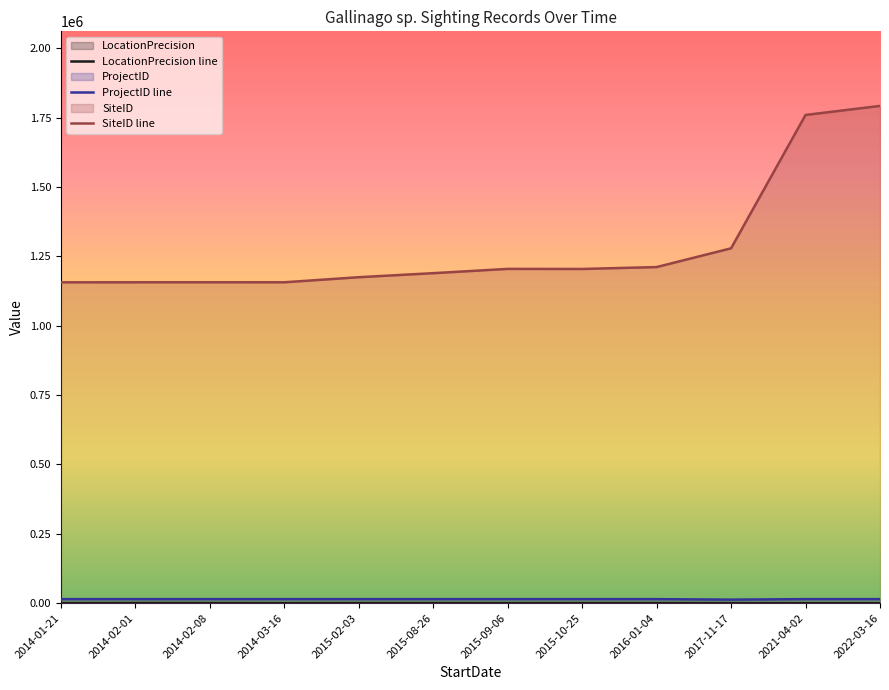

Does the chart display data point markers on the line(s)?

No